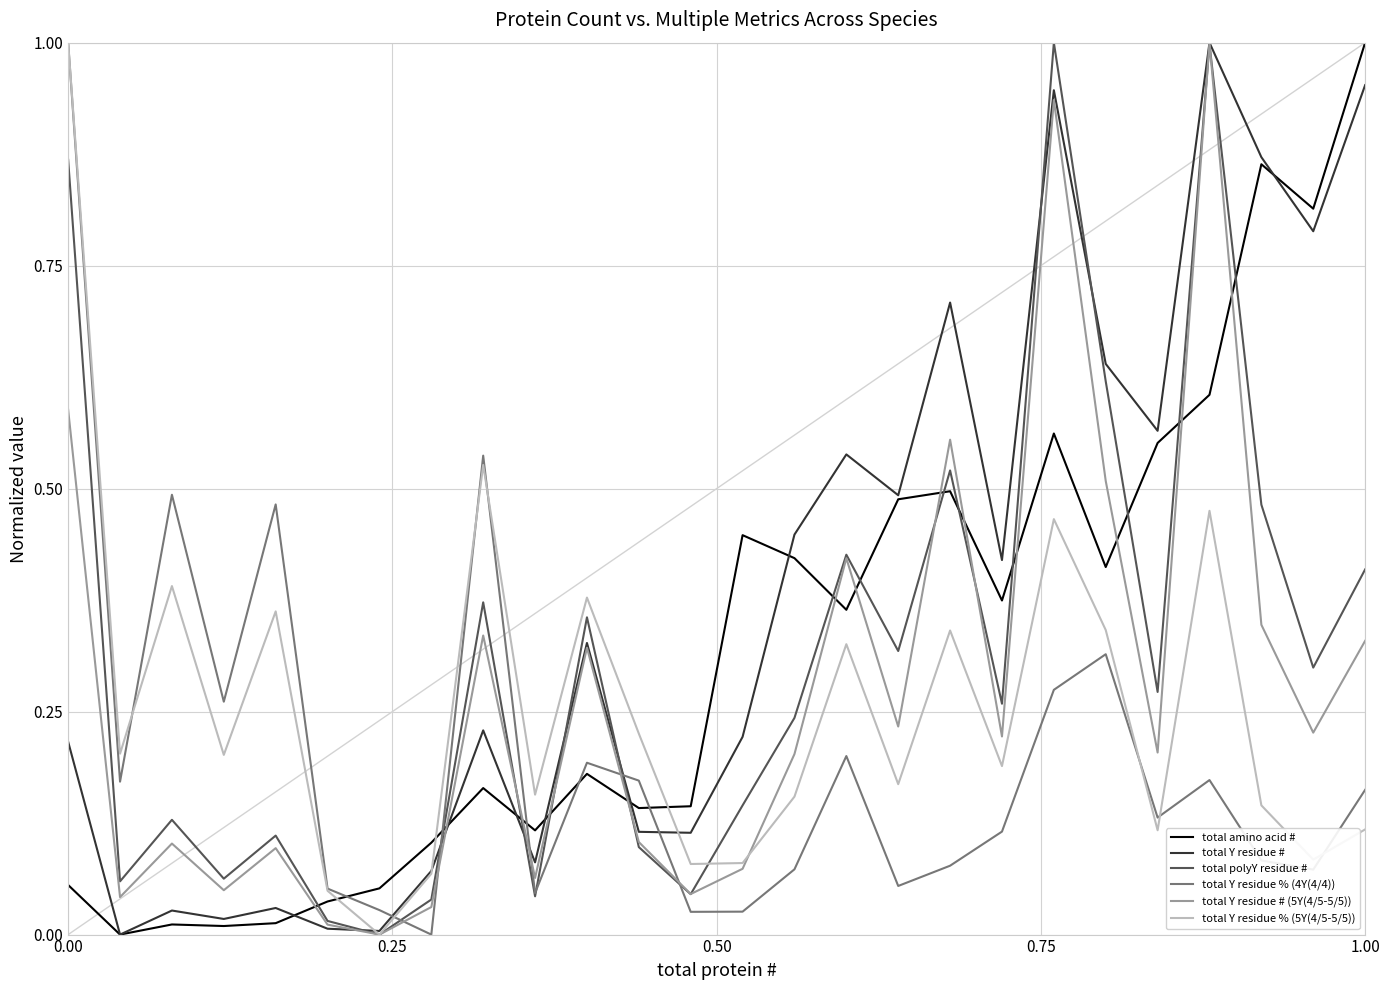

How many intersections are there between total Y residue % (4Y(4/4)) and total amino acid #?

5